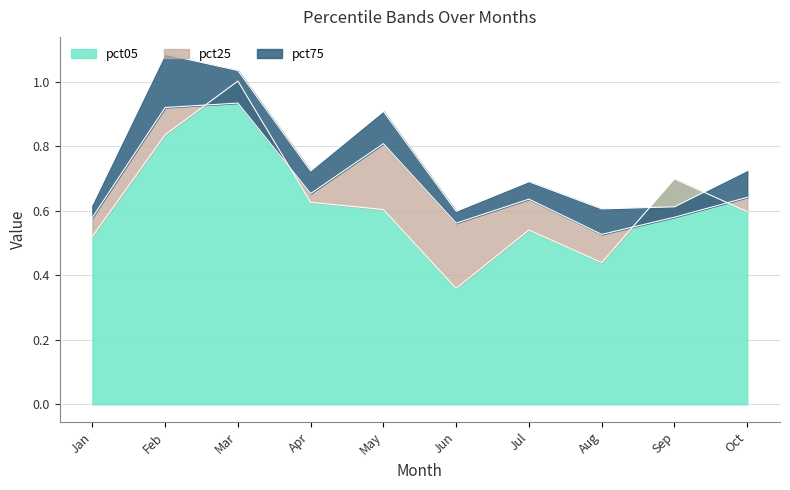

Which category has the lowest value in the pct05 series?

Jun